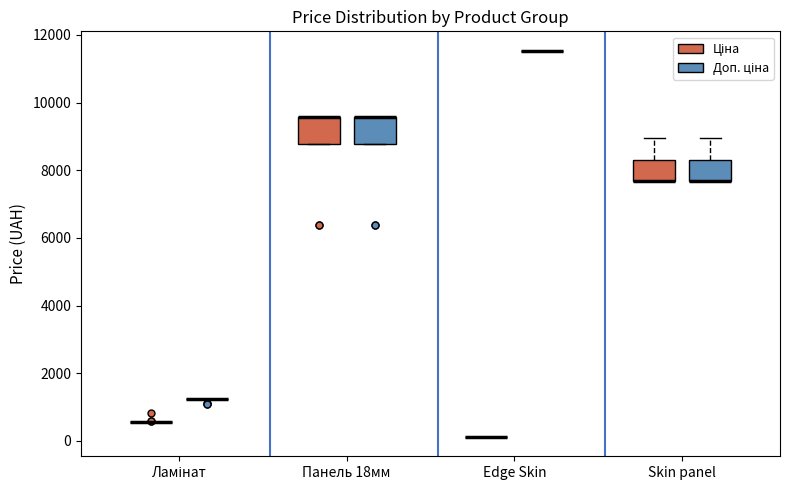

Reading left to right, read every box against the y-axis: the position of its median line, the range the box covers, and the ends of its whiskers. The values are not printed on the chart, so give them approximately, as read against the axis.

Ламінат (Ціна): box collapsed to a line at 600, whiskers 600 to 600
Ламінат (Доп. ціна): box collapsed to a line at 1200, whiskers 1200 to 1200
Панель 18мм (Ціна): median 9600 (drawn on the box's upper edge), box 8800 to 9600, whiskers 8800 to 9600
Панель 18мм (Доп. ціна): median 9600 (drawn on the box's upper edge), box 8800 to 9600, whiskers 8800 to 9600
Edge Skin (Ціна): box collapsed to a line at 200, whiskers 200 to 200
Edge Skin (Доп. ціна): box collapsed to a line at 11600, whiskers 11600 to 11600
Skin panel (Ціна): median 7600 (drawn on the box's lower edge), box 7600 to 8400, whiskers 7600 to 9000
Skin panel (Доп. ціна): median 7600 (drawn on the box's lower edge), box 7600 to 8400, whiskers 7600 to 9000